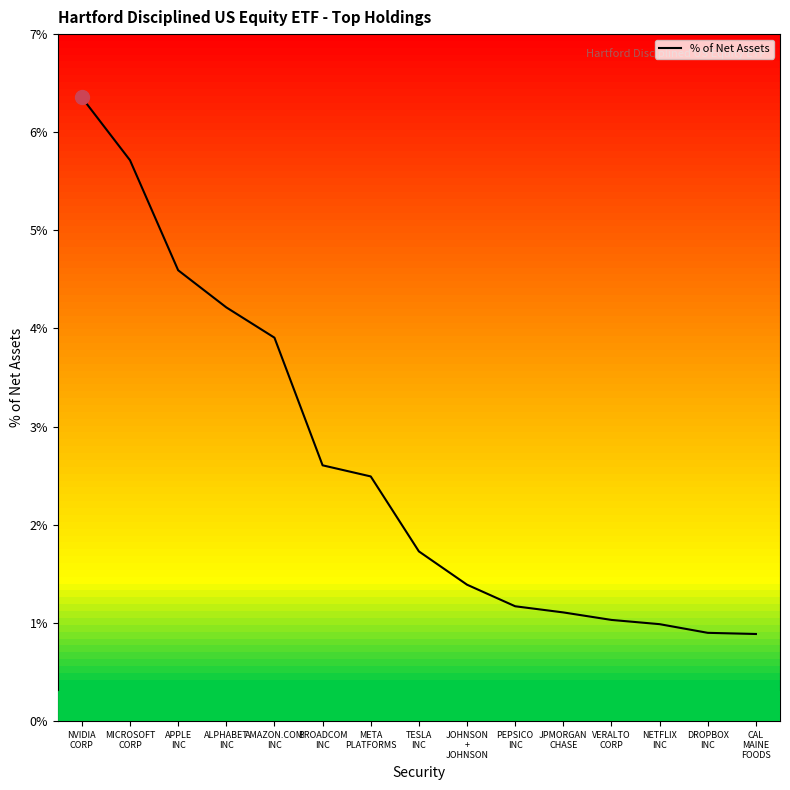

What is the difference between the maximum and second lowest values?

5.5